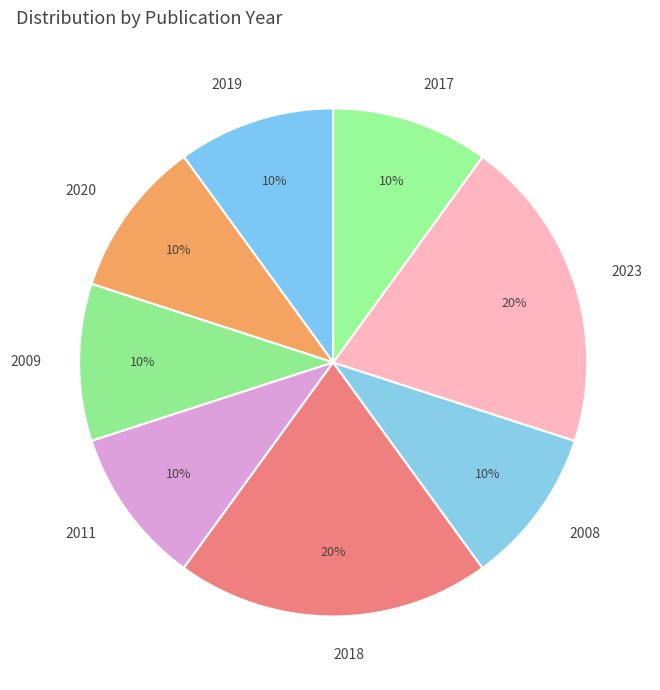

What is the ratio of the value at 2018 to the value at 2020?

2.0